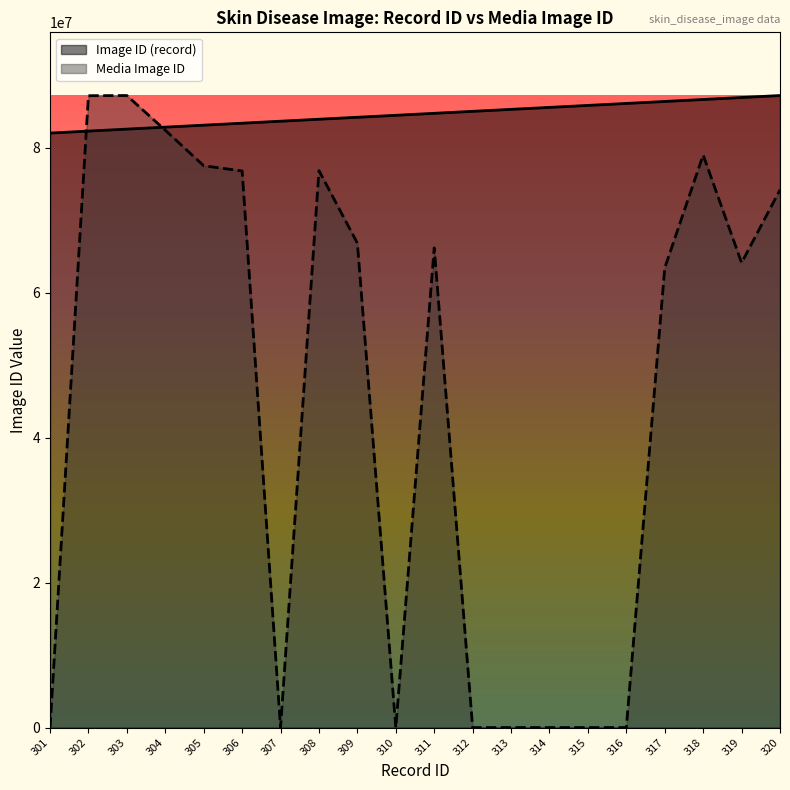

Reading left to right, what are all the values shown in this chart?

Image ID (record): 301=82060753.3	302=82333380.4	303=82606007.5	304=82878634.6	305=83151261.7	306=83423888.8	307=83696515.9	308=83969143.0	309=84241770.0	310=84514397.1	311=84787024.2	312=85059651.3	313=85332278.4	314=85604905.5	315=85877532.6	316=86150159.7	317=86422786.7	318=86695413.8	319=86968040.9	320=87240668.0
Media Image ID: 301=0.0	302=87218787.0	303=87240668.0	304=82449700.0	305=77547875.0	306=76829599.0	307=0.0	308=76880679.0	309=66858547.0	310=0.0	311=66213883.0	312=0.0	313=0.0	314=0.0	315=0.0	316=0.0	317=63439564.0	318=79032519.0	319=64154879.0	320=74226992.0